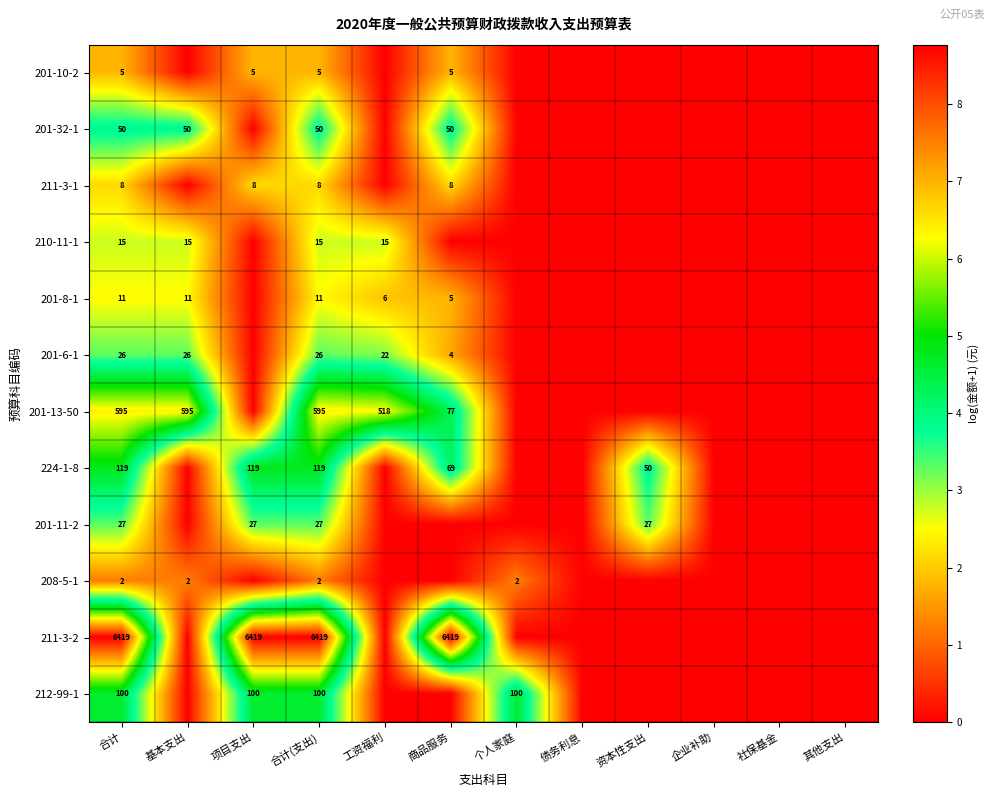

The value of 211-3-1 at 合计 is 8. True or false?

True